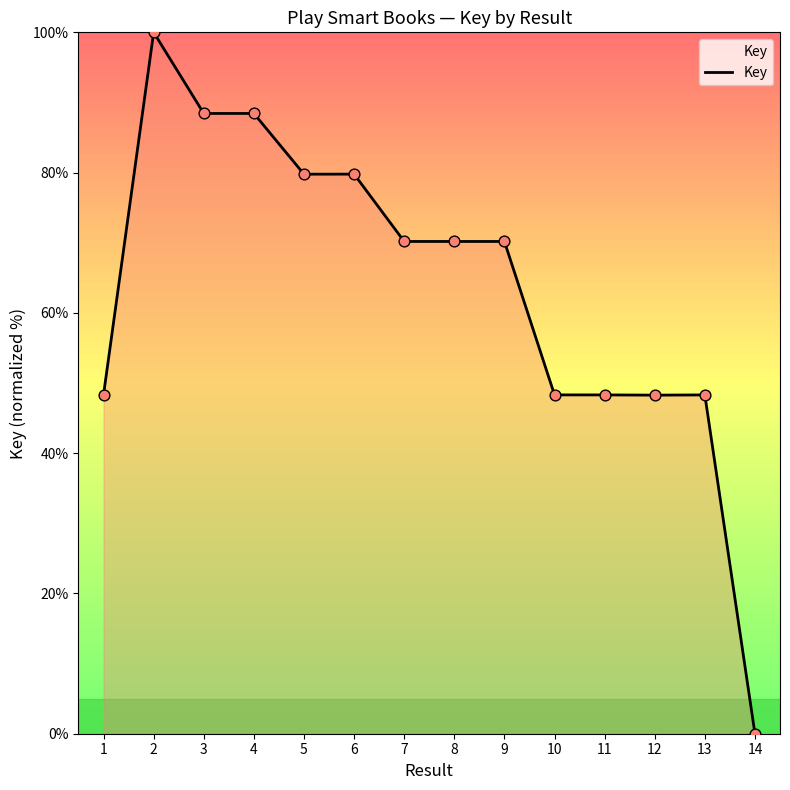

Approximately how many times larger is the value at 4 compared to 7?

1.3